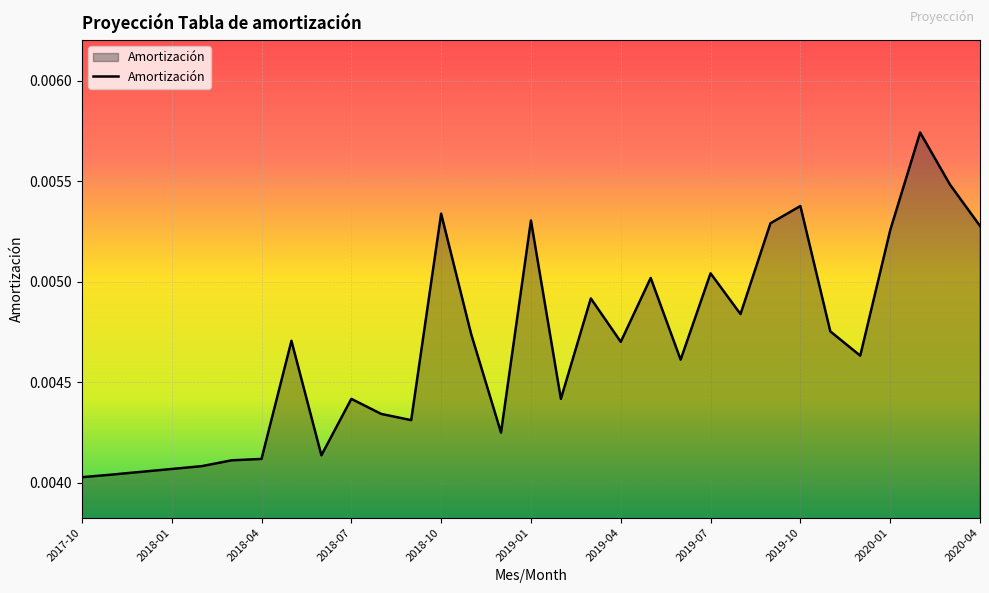

How many points are lower than both their immediate neighbors (excluding endpoints)?

8